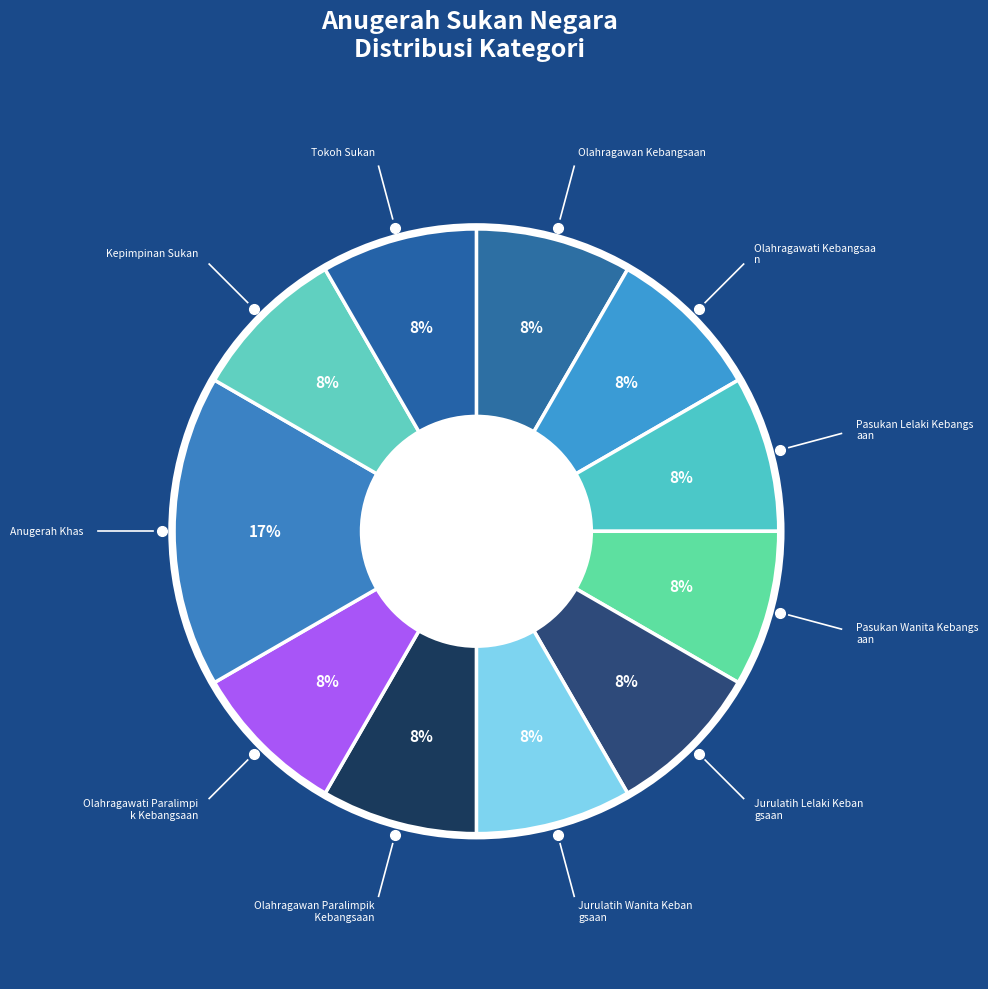

How many segments does this pie chart have?

11